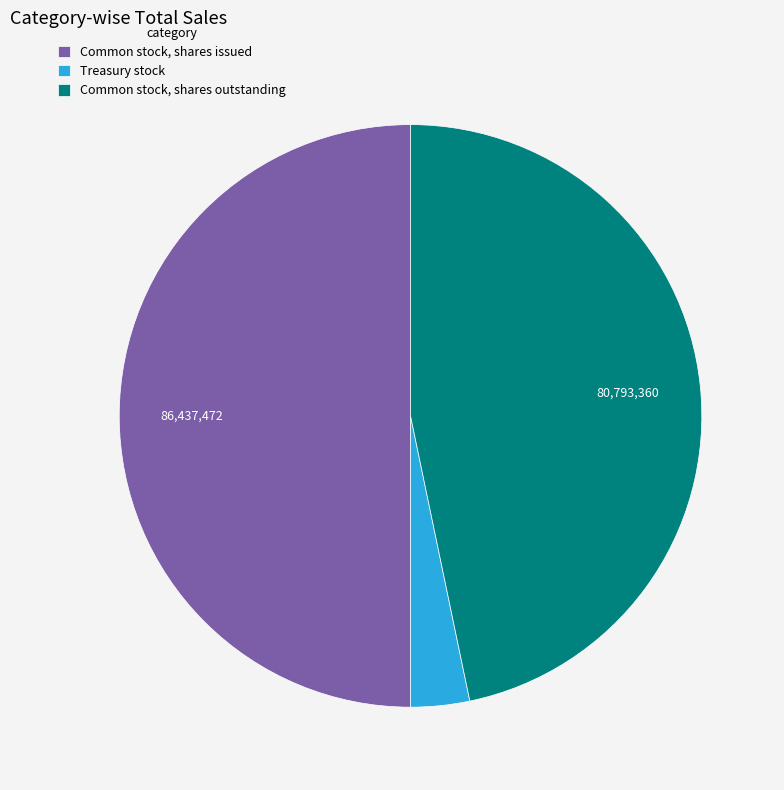

What is the largest slice in the pie chart?

Common stock, shares issued